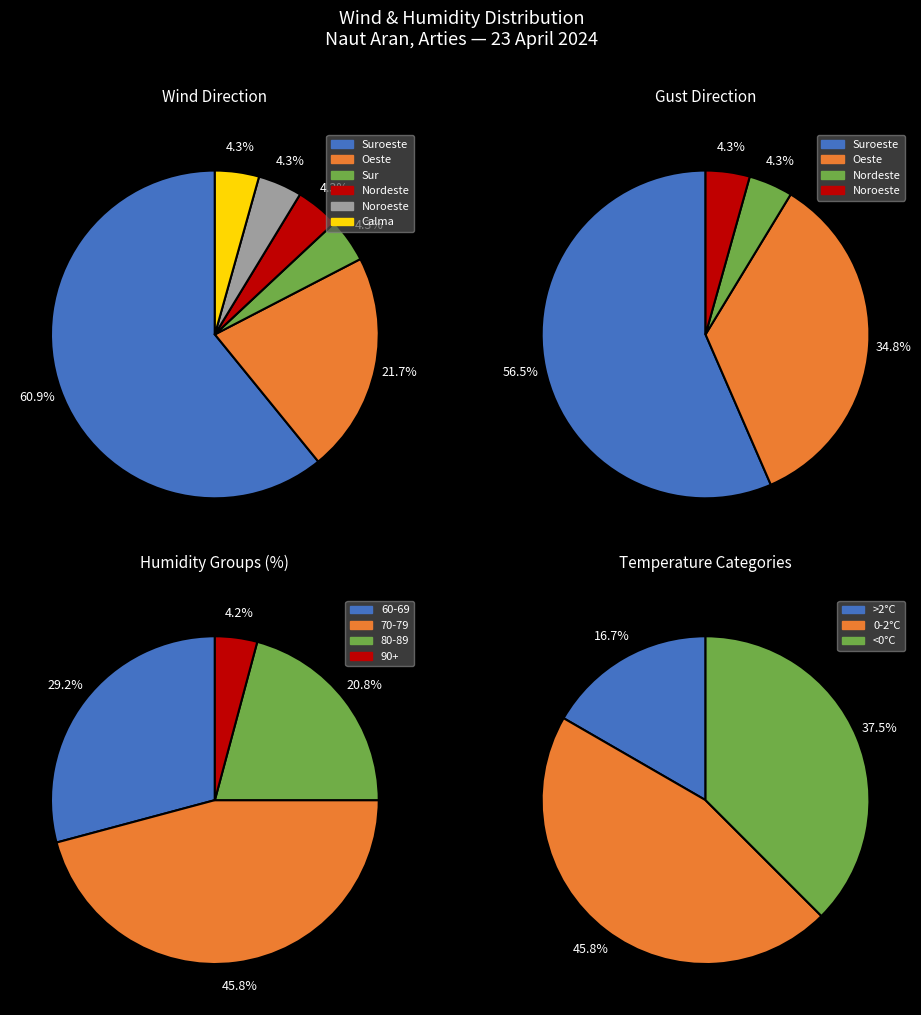

Is Suroeste the majority of the pie?

Yes